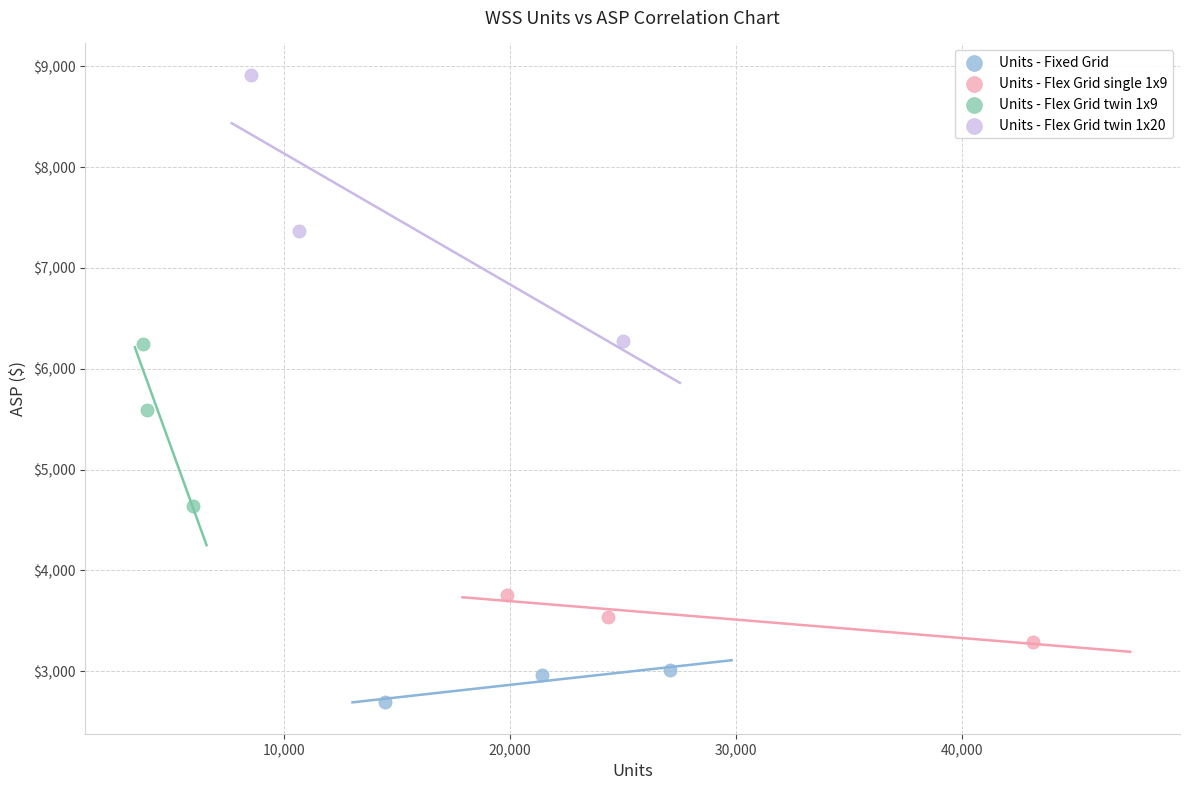

What are all the series names shown in the legend?

Units - Fixed Grid, Units - Flex Grid single 1x9, Units - Flex Grid twin 1x9, Units - Flex Grid twin 1x20